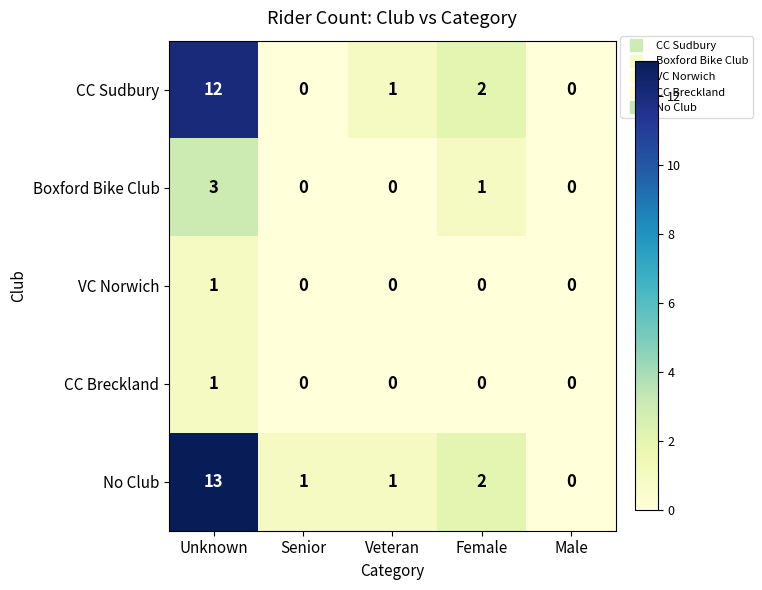

What is the difference between the maximum and minimum values in the CC Sudbury series?

12